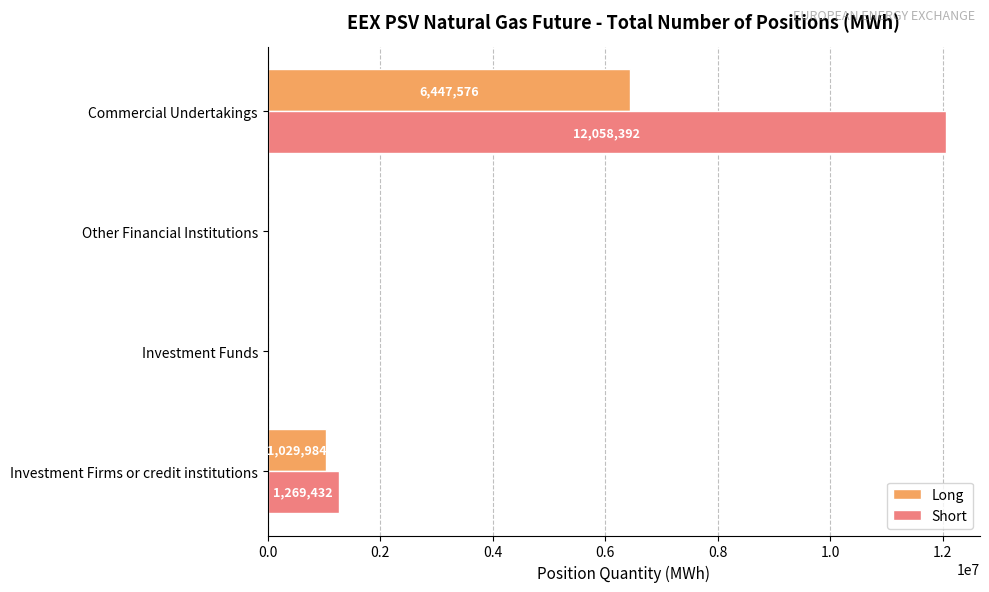

Which series has the largest total across all categories?

Short